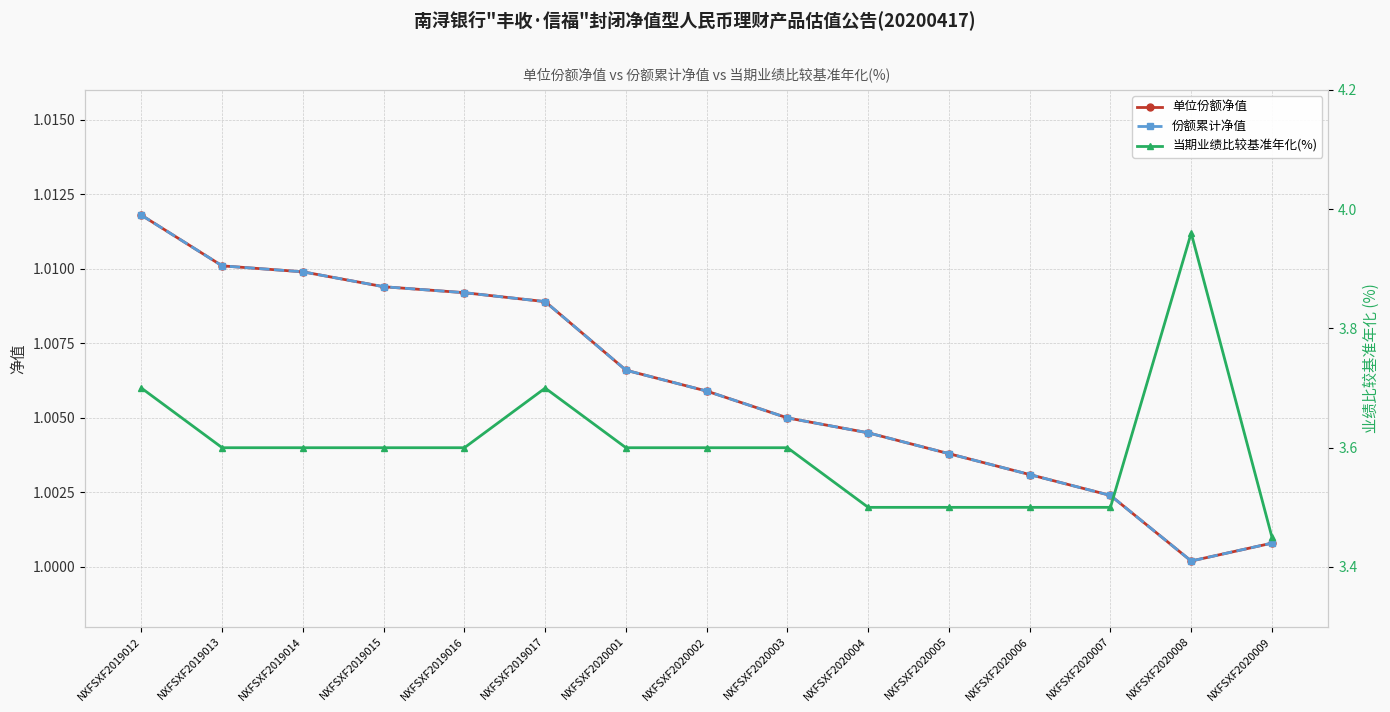

What is the sum of the 单位份额净值 values at NXFSXF2020001 and NXFSXF2020002?

2.0